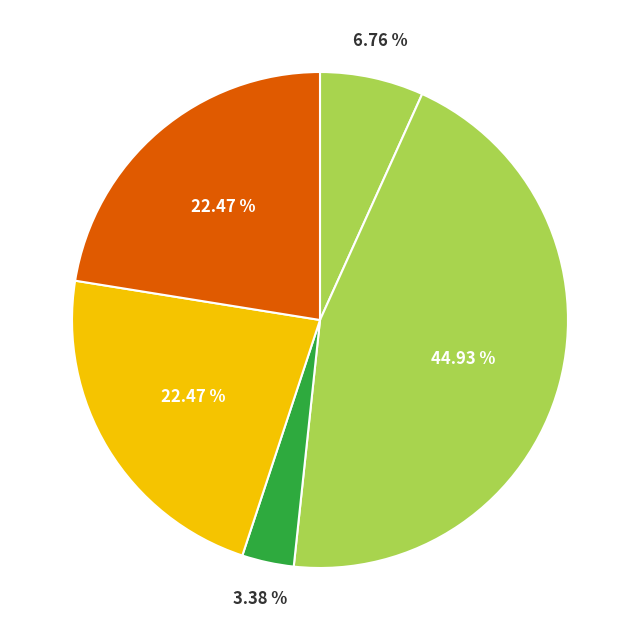

Is there any slice that represents more than half of the pie?

No